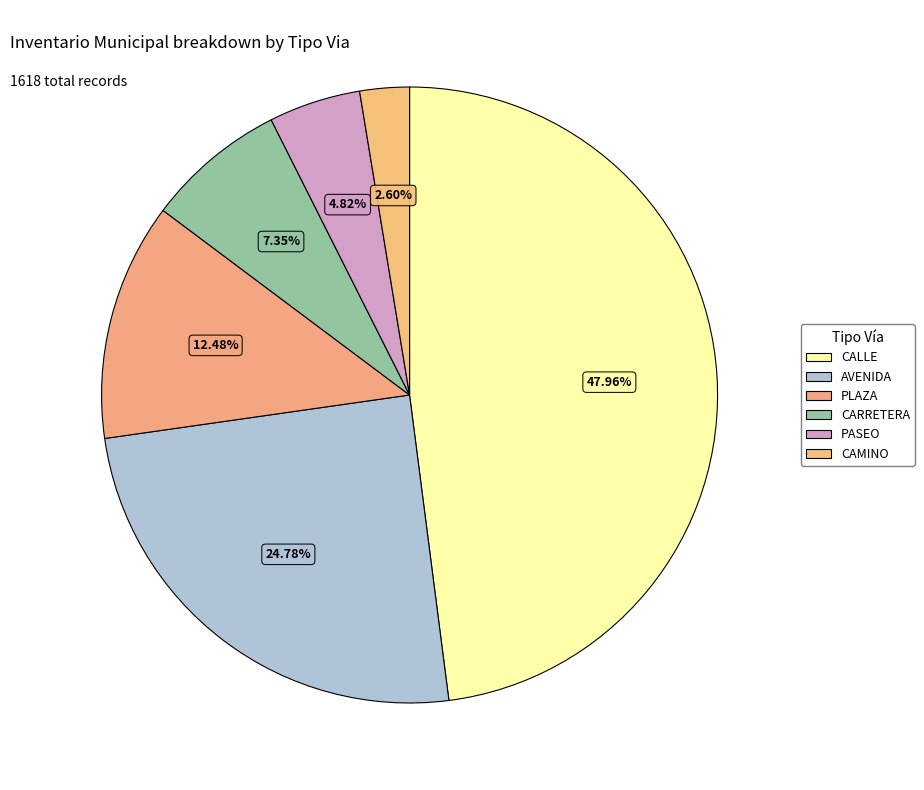

How many slices are in this pie chart?

6